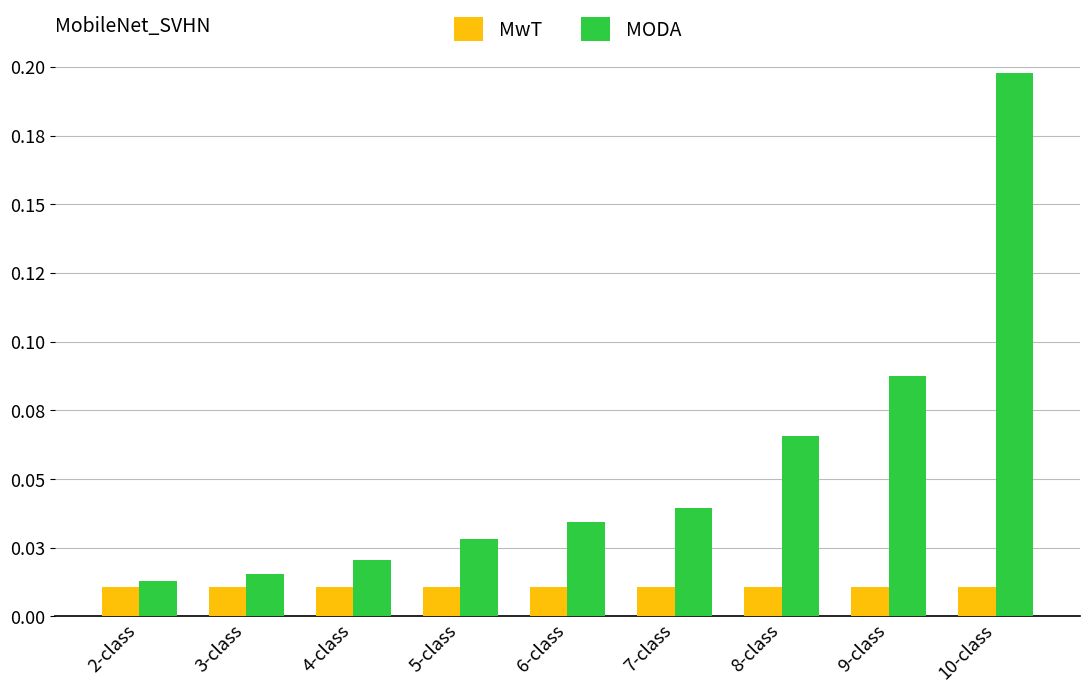

Are the bars horizontal?

No